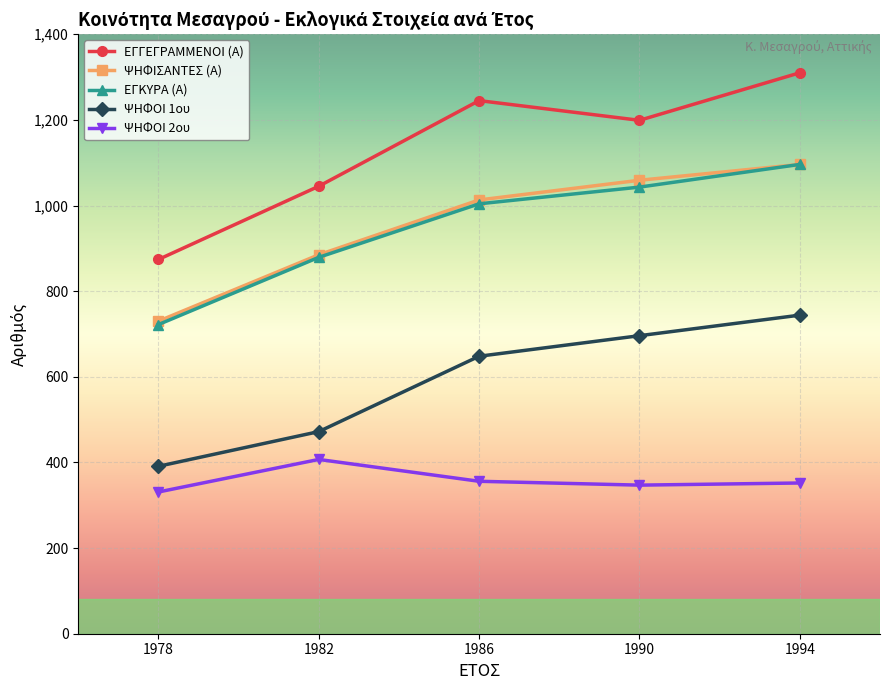

Where does the ΨΗΦΟΙ 2ου series first go above 352?

1982